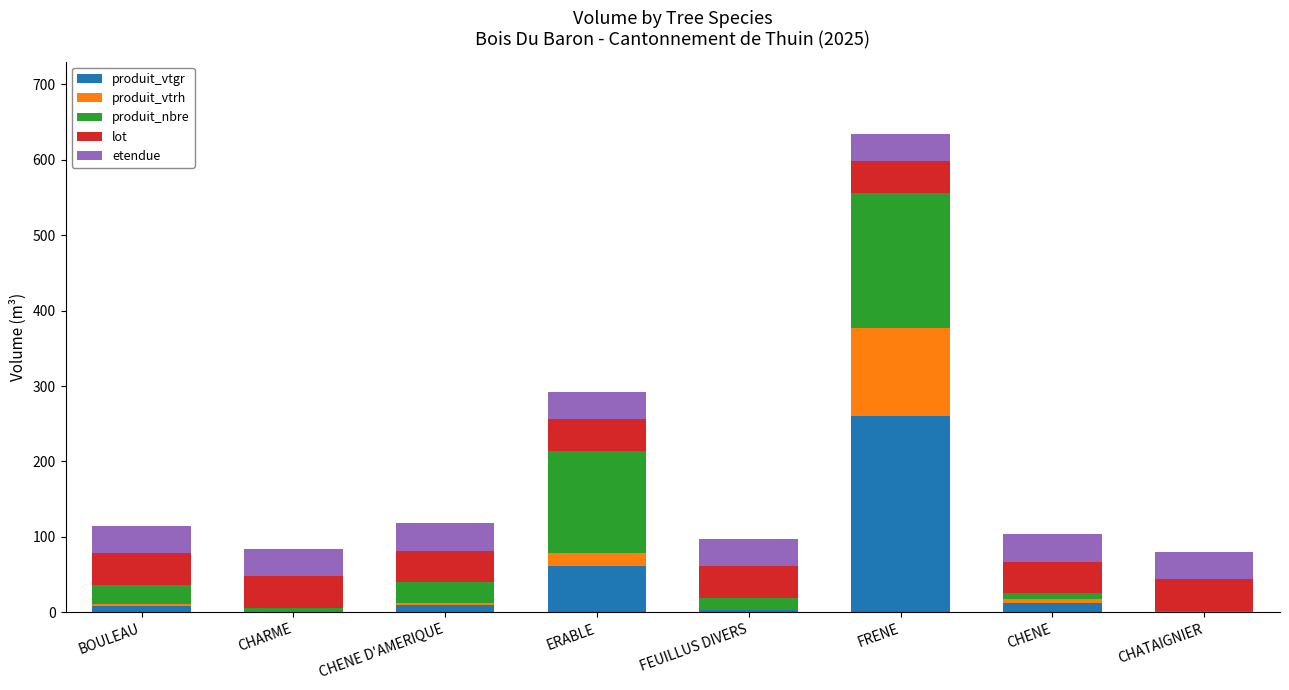

What is the sum of all produit_vtgr values?

359.0